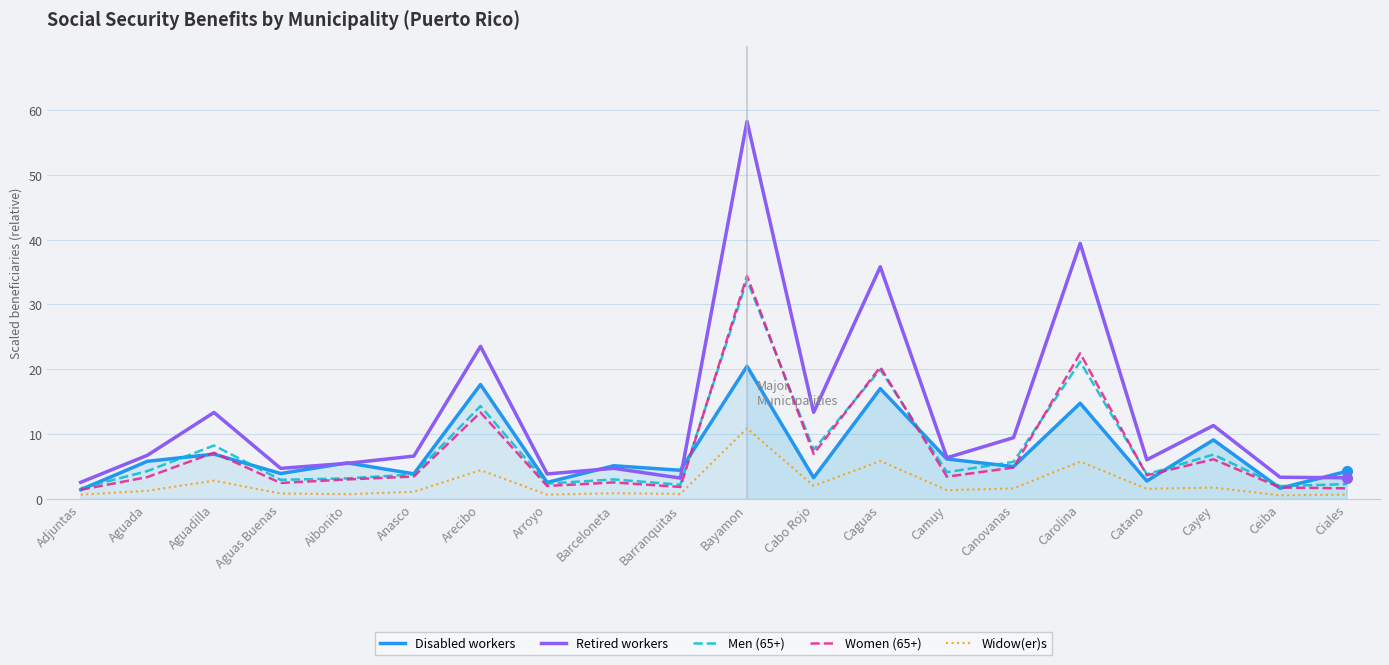

Reading left to right, extract all data points from this chart.

Disabled workers: Adjuntas=1.4	Aguada=5.8	Aguadilla=6.9	Aguas Buenas=3.9	Aibonito=5.6	Anasco=3.9	Arecibo=17.6	Arroyo=2.5	Barceloneta=5.1	Barranquitas=4.4	Bayamon=20.5	Cabo Rojo=3.3	Caguas=17.0	Camuy=6.2	Canovanas=5.0	Carolina=14.8	Catano=2.8	Cayey=9.1	Ceiba=1.7	Ciales=4.2
Retired workers: Adjuntas=2.6	Aguada=6.7	Aguadilla=13.3	Aguas Buenas=4.7	Aibonito=5.5	Anasco=6.6	Arecibo=23.5	Arroyo=3.8	Barceloneta=4.7	Barranquitas=3.2	Bayamon=58.2	Cabo Rojo=13.4	Caguas=35.8	Camuy=6.3	Canovanas=9.4	Carolina=39.4	Catano=6.0	Cayey=11.3	Ceiba=3.3	Ciales=3.3
Men (65+): Adjuntas=1.6	Aguada=4.3	Aguadilla=8.2	Aguas Buenas=2.9	Aibonito=3.2	Anasco=3.8	Arecibo=14.3	Arroyo=2.4	Barceloneta=3.0	Barranquitas=2.2	Bayamon=33.8	Cabo Rojo=7.6	Caguas=20.0	Camuy=4.1	Canovanas=5.7	Carolina=21.2	Catano=3.8	Cayey=6.8	Ceiba=2.0	Ciales=2.3
Women (65+): Adjuntas=1.4	Aguada=3.4	Aguadilla=7.1	Aguas Buenas=2.5	Aibonito=3.0	Anasco=3.5	Arecibo=13.3	Arroyo=2.0	Barceloneta=2.5	Barranquitas=1.8	Bayamon=34.4	Cabo Rojo=6.9	Caguas=20.3	Camuy=3.4	Canovanas=4.8	Carolina=22.5	Catano=3.6	Cayey=6.1	Ceiba=1.8	Ciales=1.6
Widow(er)s: Adjuntas=0.7	Aguada=1.2	Aguadilla=2.8	Aguas Buenas=0.8	Aibonito=0.7	Anasco=1.1	Arecibo=4.4	Arroyo=0.7	Barceloneta=0.9	Barranquitas=0.8	Bayamon=10.9	Cabo Rojo=2.0	Caguas=5.9	Camuy=1.4	Canovanas=1.6	Carolina=5.8	Catano=1.6	Cayey=1.7	Ceiba=0.6	Ciales=0.7